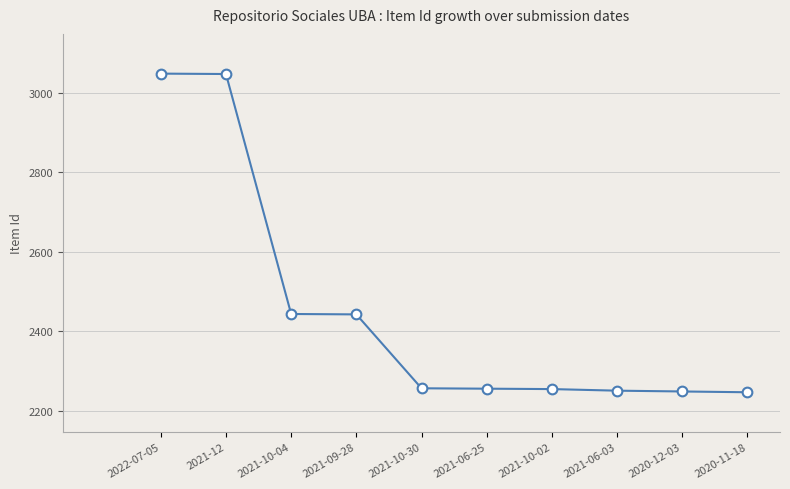

What position from the right is 2021-09-28?

7